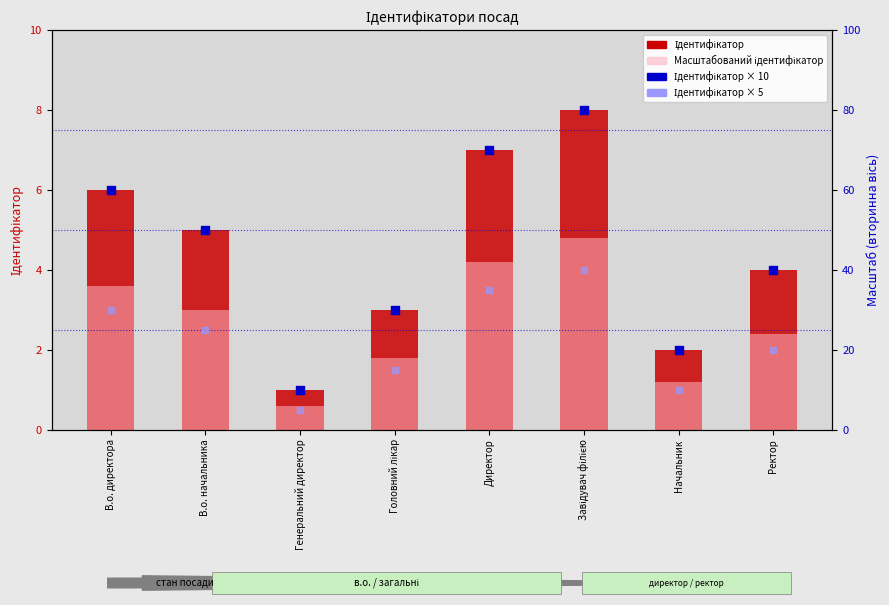

Which series contains the highest Y value?

Ідентифікатор × 10 (вторинна вісь)